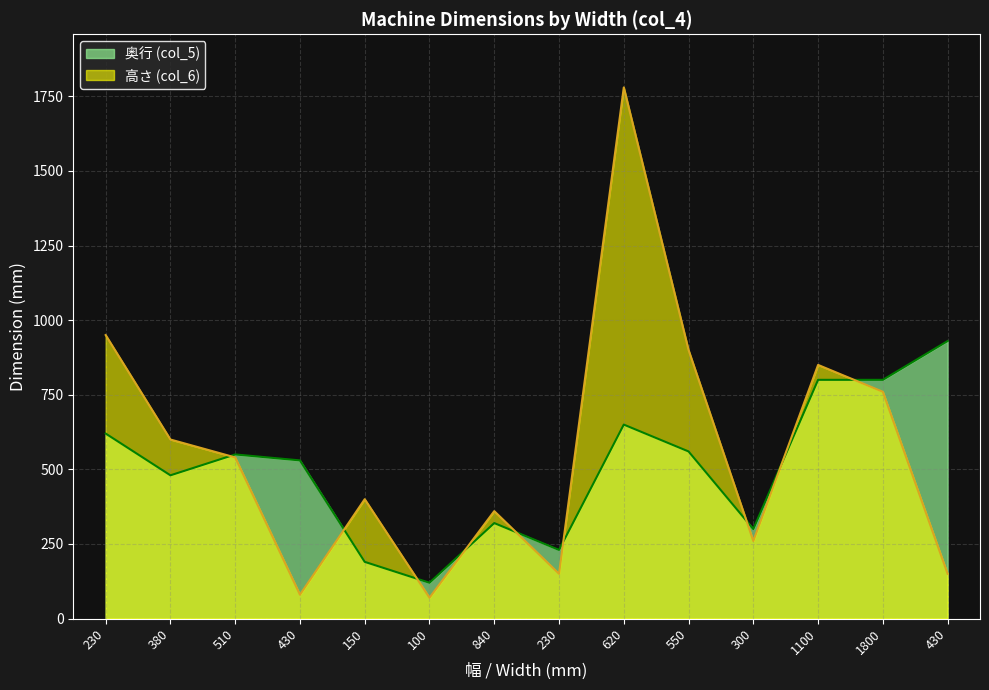

What is the smallest value displayed?

70